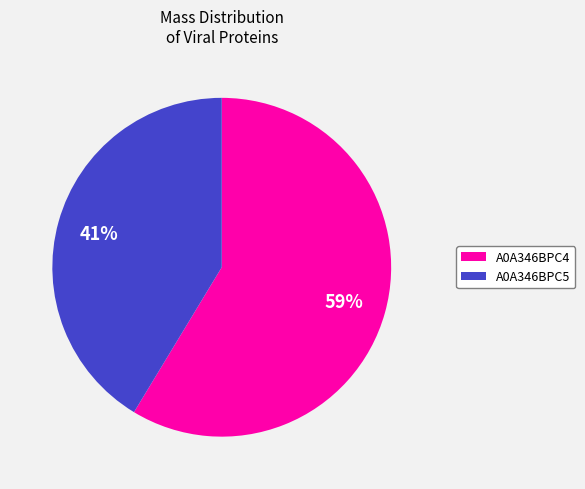

To the nearest percent, what is the average slice percentage?

50%